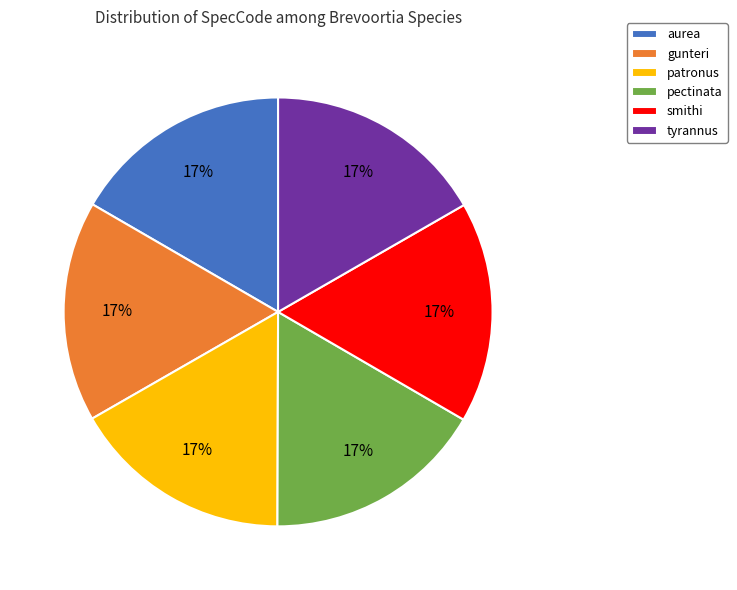

Approximately how many times larger is the value at pectinata compared to tyrannus?

1.0